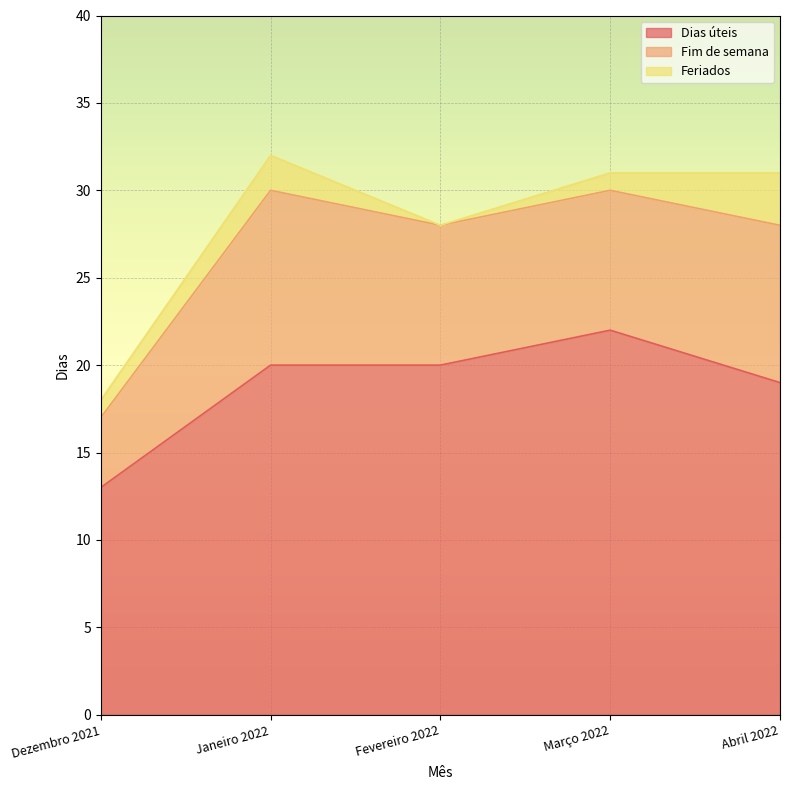

Which series has the largest total across all categories?

Dias úteis